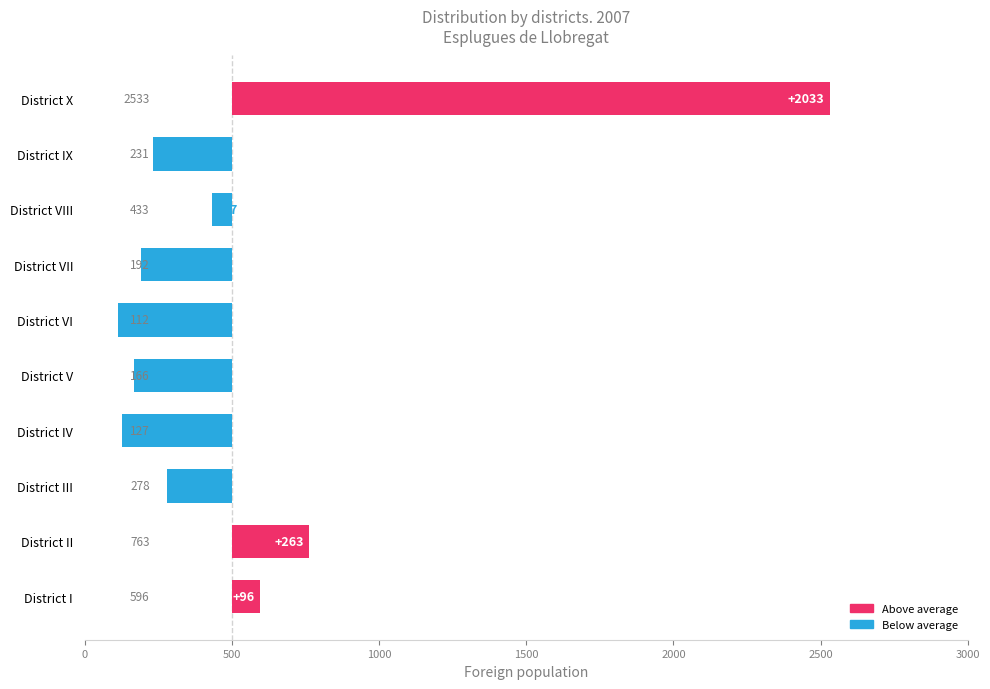

What is the change in value from District I to District II?

+167